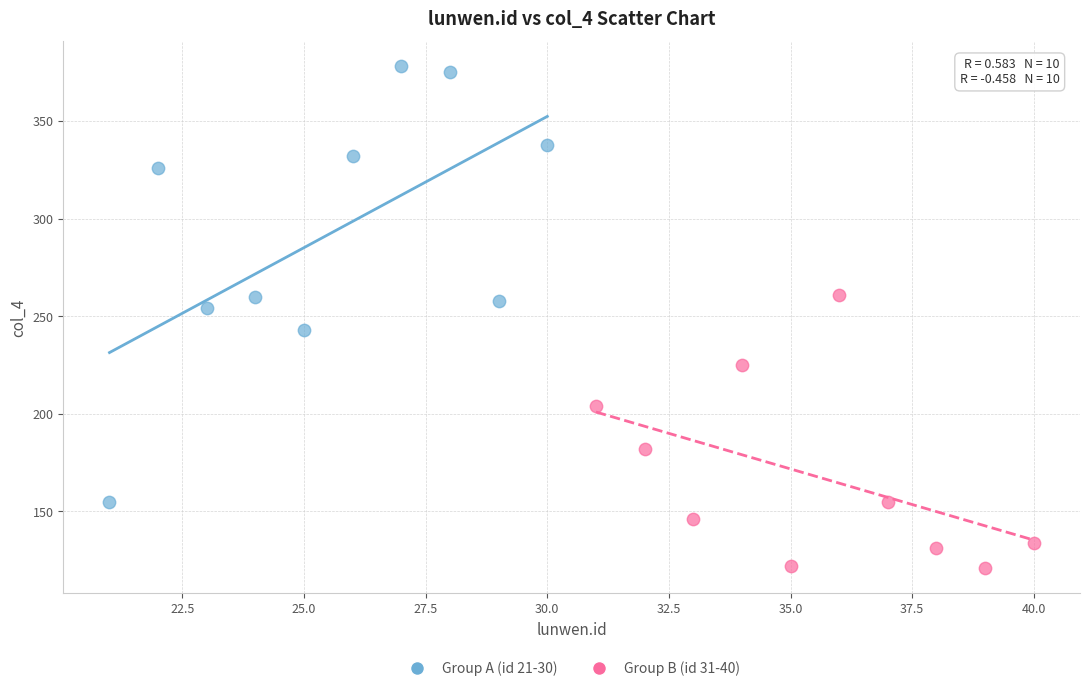

What are all the series names shown in the legend?

Group A (id 21-30), Group B (id 31-40)